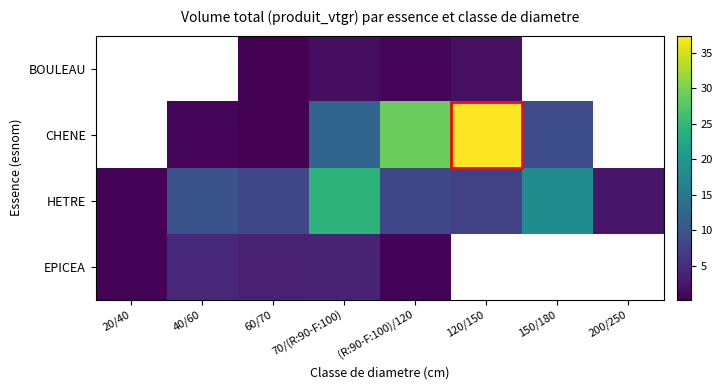

What is the sum of the CHENE values at 40/60 and 150/180?

9.9